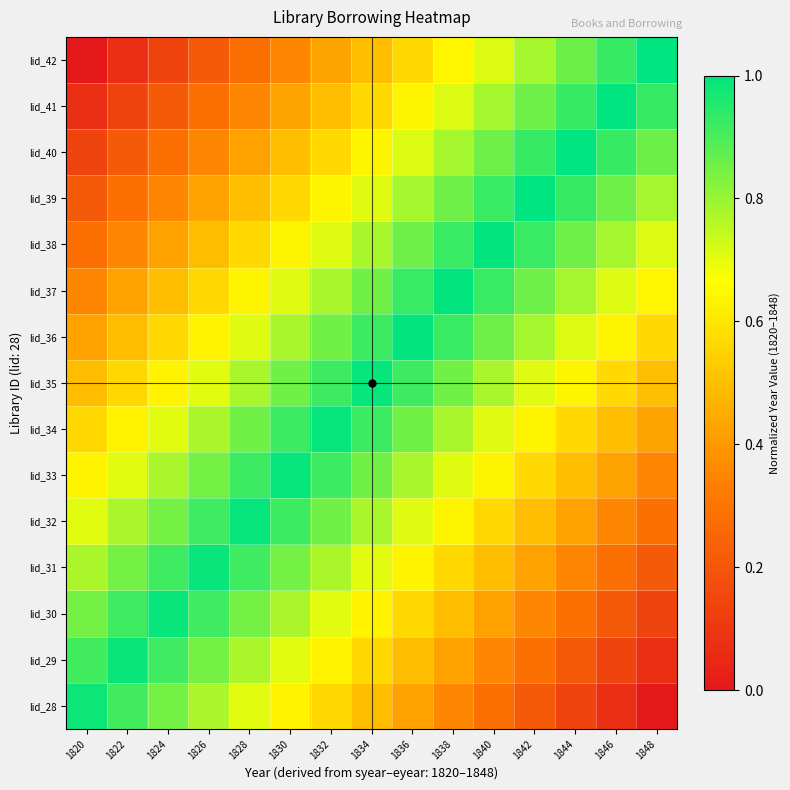

Reading right to left, transcribe all the data shown in this chart.

lid_28: 1848=0.0	1846=0.1	1844=0.1	1842=0.2	1840=0.3	1838=0.4	1836=0.4	1834=0.5	1832=0.6	1830=0.6	1828=0.7	1826=0.8	1824=0.8	1822=0.9	1820=1.0
lid_29: 1848=0.1	1846=0.1	1844=0.2	1842=0.3	1840=0.4	1838=0.4	1836=0.5	1834=0.6	1832=0.6	1830=0.7	1828=0.8	1826=0.8	1824=0.9	1822=1.0	1820=0.9
lid_30: 1848=0.1	1846=0.2	1844=0.3	1842=0.4	1840=0.4	1838=0.5	1836=0.6	1834=0.6	1832=0.7	1830=0.8	1828=0.8	1826=0.9	1824=1.0	1822=0.9	1820=0.8
lid_31: 1848=0.2	1846=0.3	1844=0.4	1842=0.4	1840=0.5	1838=0.6	1836=0.6	1834=0.7	1832=0.8	1830=0.8	1828=0.9	1826=1.0	1824=0.9	1822=0.8	1820=0.8
lid_32: 1848=0.3	1846=0.4	1844=0.4	1842=0.5	1840=0.6	1838=0.6	1836=0.7	1834=0.8	1832=0.8	1830=0.9	1828=1.0	1826=0.9	1824=0.8	1822=0.8	1820=0.7
lid_33: 1848=0.4	1846=0.4	1844=0.5	1842=0.6	1840=0.6	1838=0.7	1836=0.8	1834=0.8	1832=0.9	1830=1.0	1828=0.9	1826=0.8	1824=0.8	1822=0.7	1820=0.6
lid_34: 1848=0.4	1846=0.5	1844=0.6	1842=0.6	1840=0.7	1838=0.8	1836=0.9	1834=0.9	1832=1.0	1830=0.9	1828=0.8	1826=0.8	1824=0.7	1822=0.6	1820=0.6
lid_35: 1848=0.5	1846=0.6	1844=0.6	1842=0.7	1840=0.8	1838=0.9	1836=0.9	1834=1.0	1832=0.9	1830=0.8	1828=0.8	1826=0.7	1824=0.6	1822=0.6	1820=0.5
lid_36: 1848=0.6	1846=0.6	1844=0.7	1842=0.8	1840=0.9	1838=0.9	1836=1.0	1834=0.9	1832=0.9	1830=0.8	1828=0.7	1826=0.6	1824=0.6	1822=0.5	1820=0.4
lid_37: 1848=0.6	1846=0.7	1844=0.8	1842=0.9	1840=0.9	1838=1.0	1836=0.9	1834=0.9	1832=0.8	1830=0.7	1828=0.6	1826=0.6	1824=0.5	1822=0.4	1820=0.4
lid_38: 1848=0.7	1846=0.8	1844=0.9	1842=0.9	1840=1.0	1838=0.9	1836=0.9	1834=0.8	1832=0.7	1830=0.6	1828=0.6	1826=0.5	1824=0.4	1822=0.4	1820=0.3
lid_39: 1848=0.8	1846=0.9	1844=0.9	1842=1.0	1840=0.9	1838=0.9	1836=0.8	1834=0.7	1832=0.6	1830=0.6	1828=0.5	1826=0.4	1824=0.4	1822=0.3	1820=0.2
lid_40: 1848=0.9	1846=0.9	1844=1.0	1842=0.9	1840=0.9	1838=0.8	1836=0.7	1834=0.6	1832=0.6	1830=0.5	1828=0.4	1826=0.4	1824=0.3	1822=0.2	1820=0.1
lid_41: 1848=0.9	1846=1.0	1844=0.9	1842=0.9	1840=0.8	1838=0.7	1836=0.6	1834=0.6	1832=0.5	1830=0.4	1828=0.4	1826=0.3	1824=0.2	1822=0.1	1820=0.1
lid_42: 1848=1.0	1846=0.9	1844=0.9	1842=0.8	1840=0.7	1838=0.6	1836=0.6	1834=0.5	1832=0.4	1830=0.4	1828=0.3	1826=0.2	1824=0.1	1822=0.1	1820=0.0